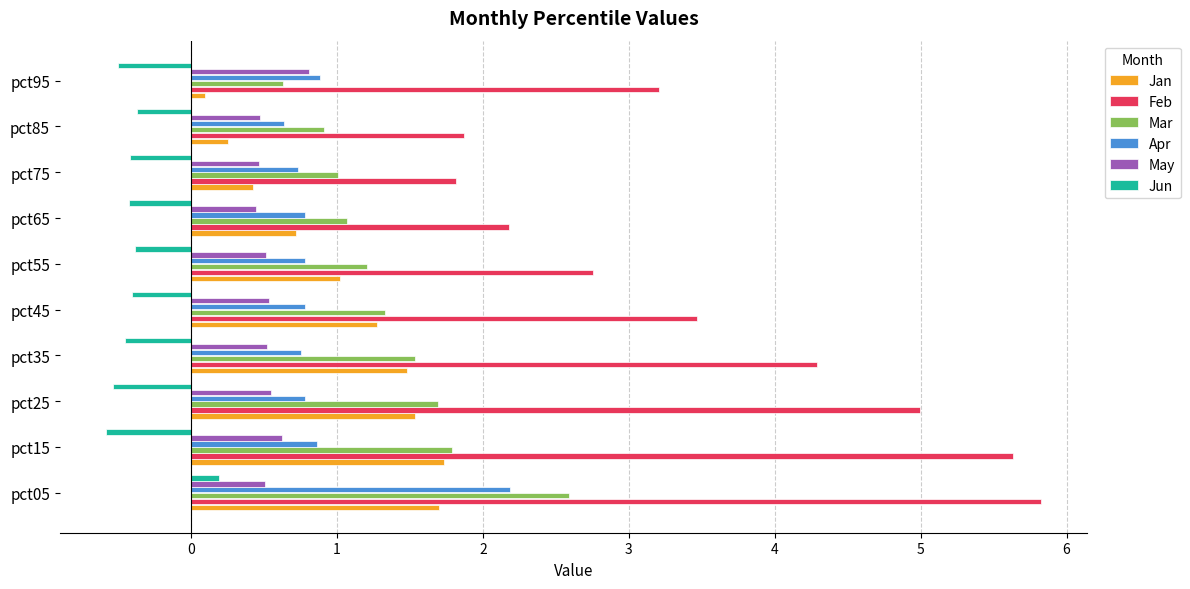

True or false: Jun has a value of -1.0 at pct15.

False